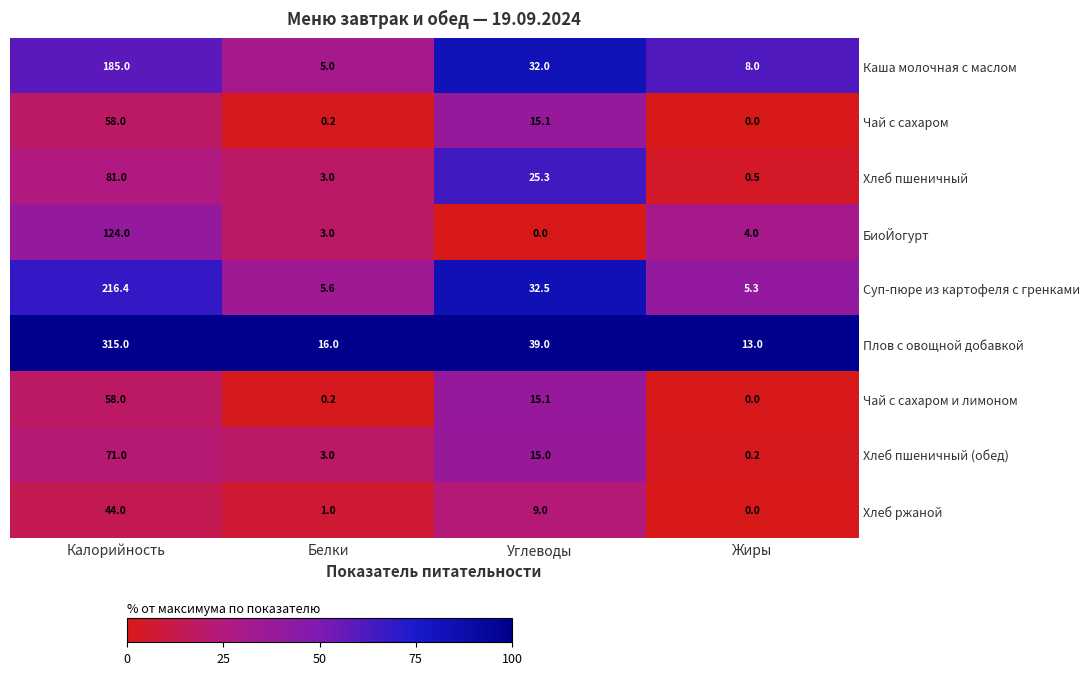

What is the sum of all Чай с сахаром и лимоном values?

73.3